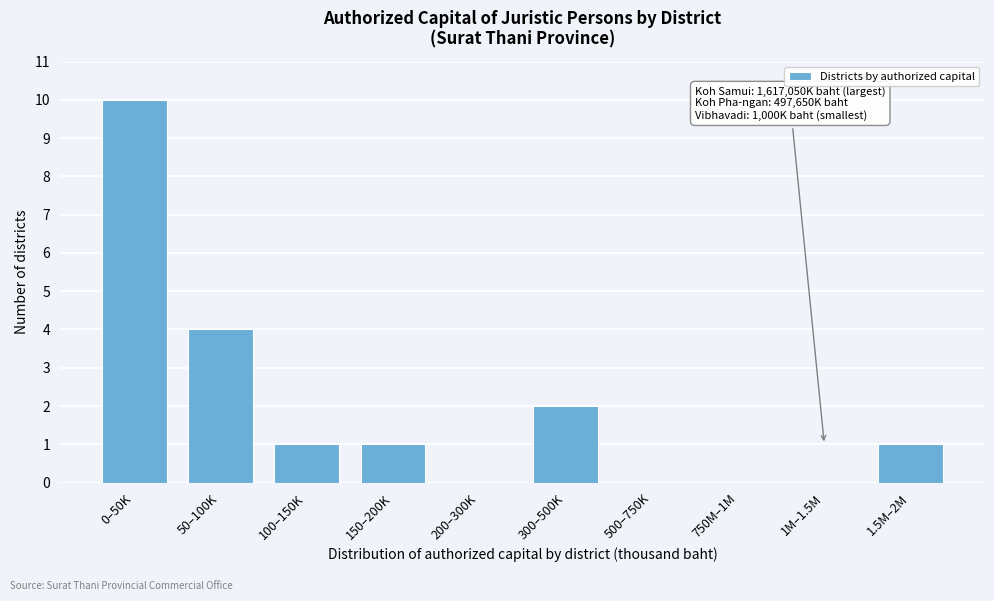

Reading left to right, what are all the values shown in this chart?

0–50K=10	50–100K=4	100–150K=1	150–200K=1	200–300K=0	300–500K=2	500–750K=0	750M–1M=0	1M–1.5M=0	1.5M–2M=1